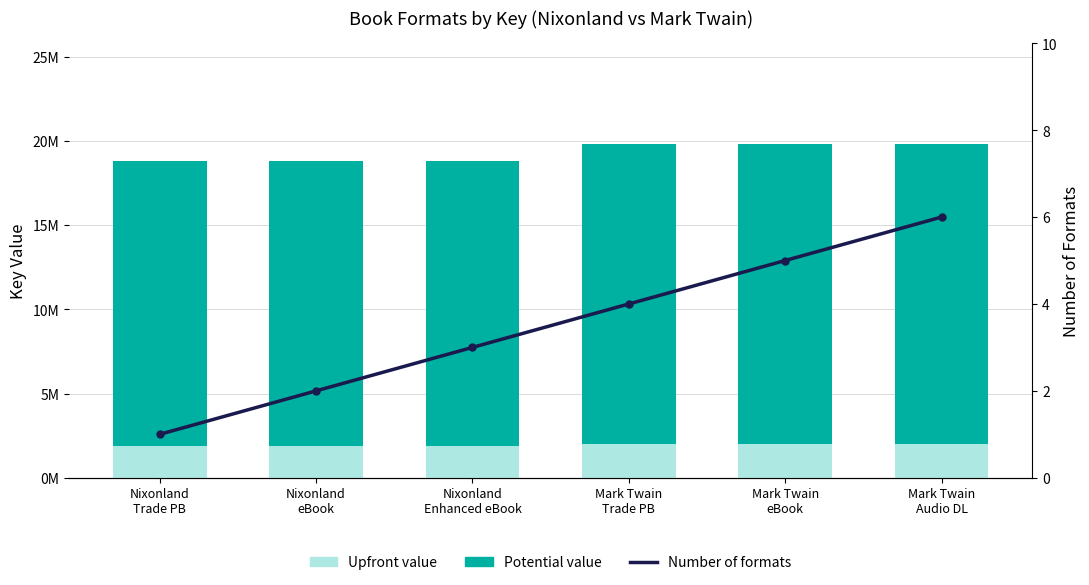

Which label corresponds to the smallest value in the chart?

Nixonland
Trade PB